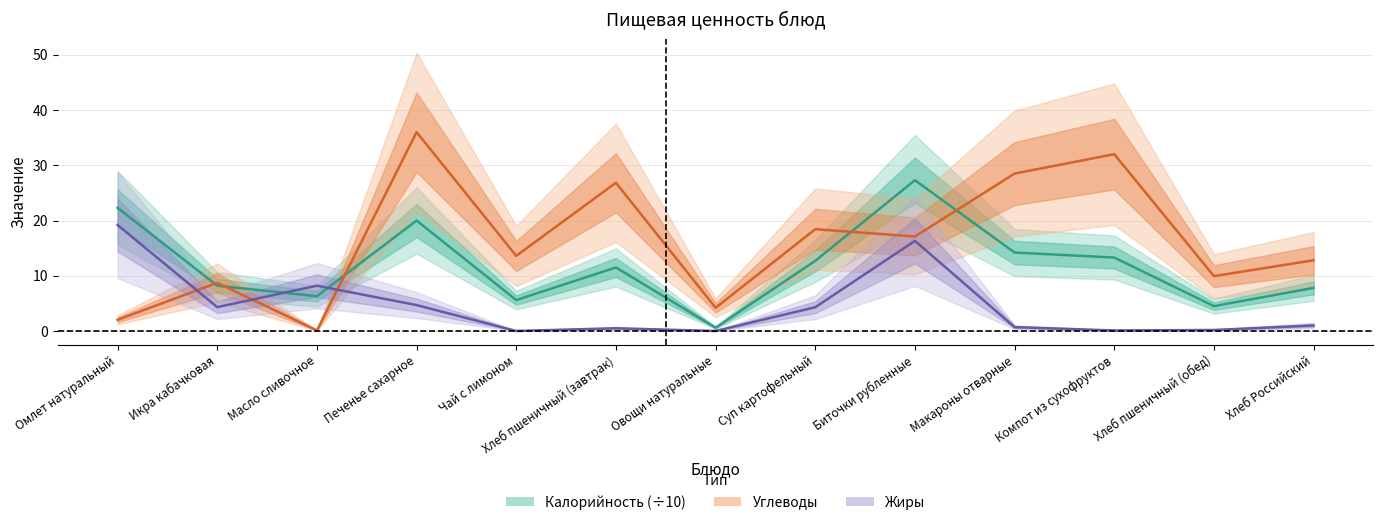

Rank the series at Омлет натуральный from lowest to highest value.

Углеводы, Жиры, Калорийность